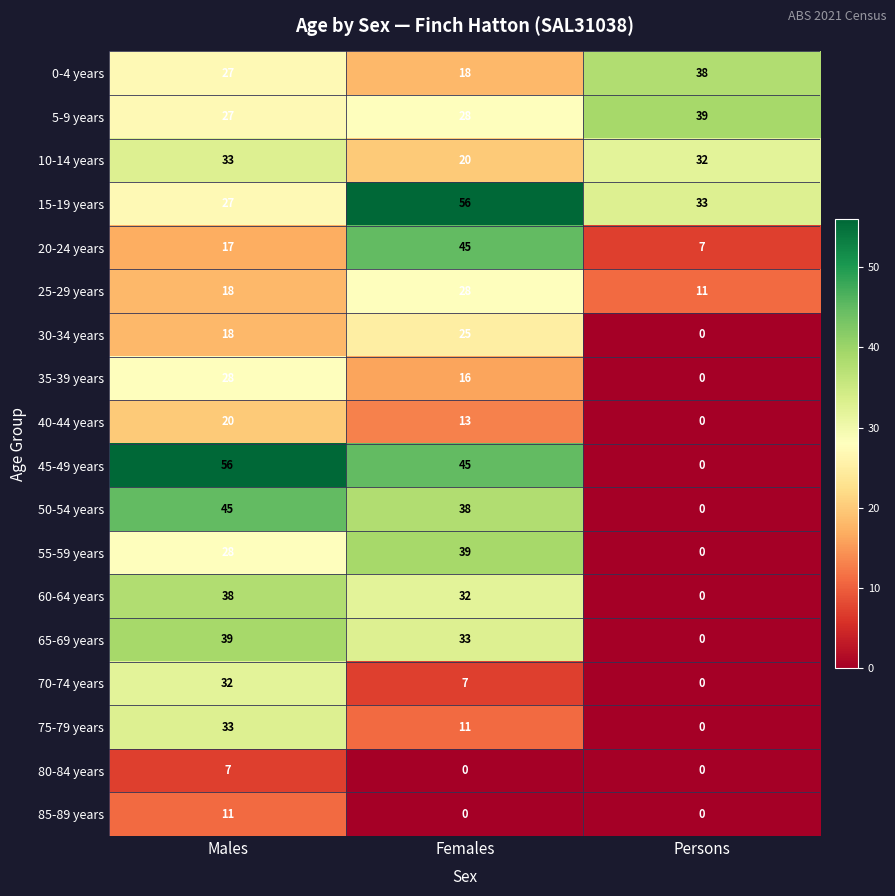

What is the total value across all series at Females?

454